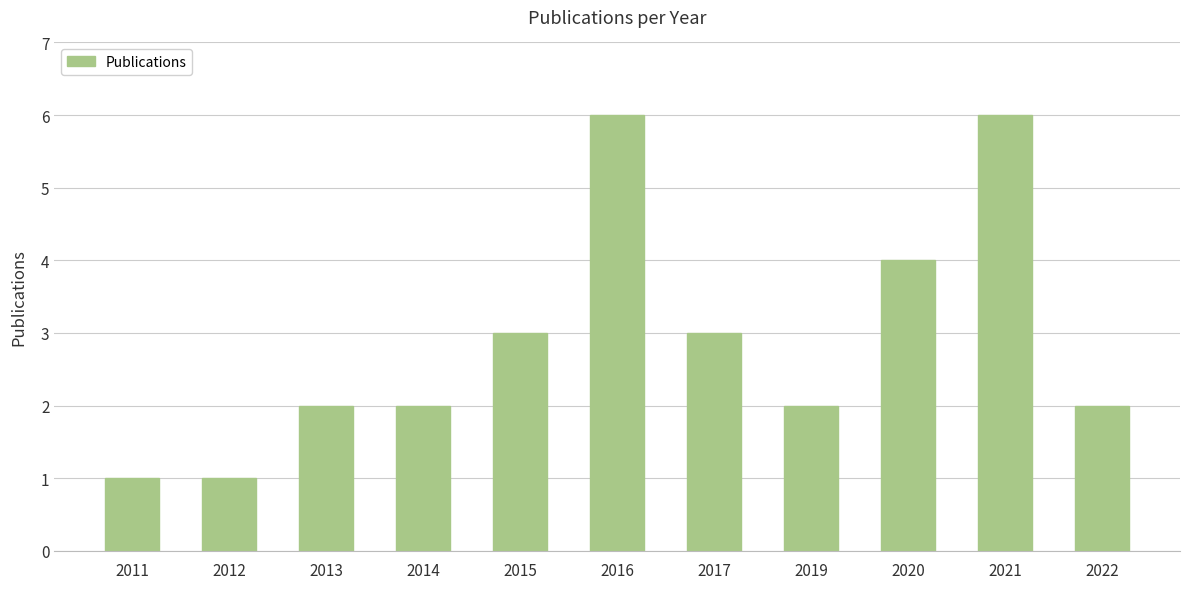

Count the values in the range 2 to 4.

7